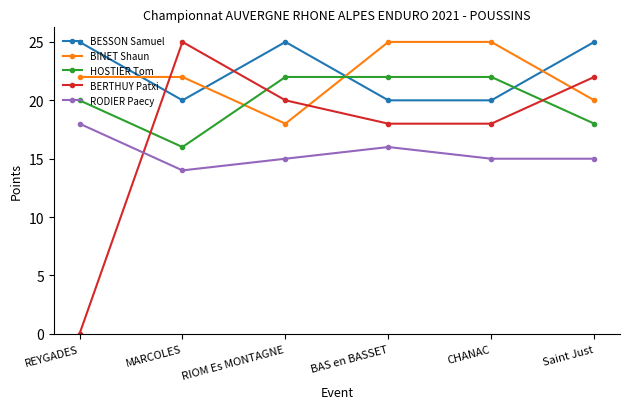

Where is the first local maximum for RODIER Paecy?

BAS en BASSET